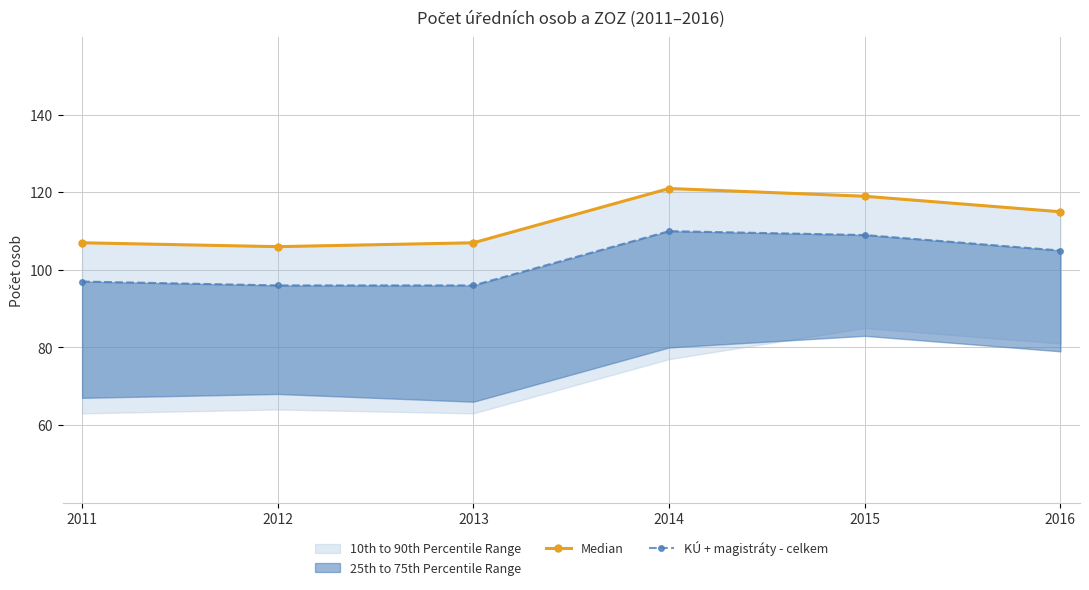

Where does the Median series first go above 115?

2014